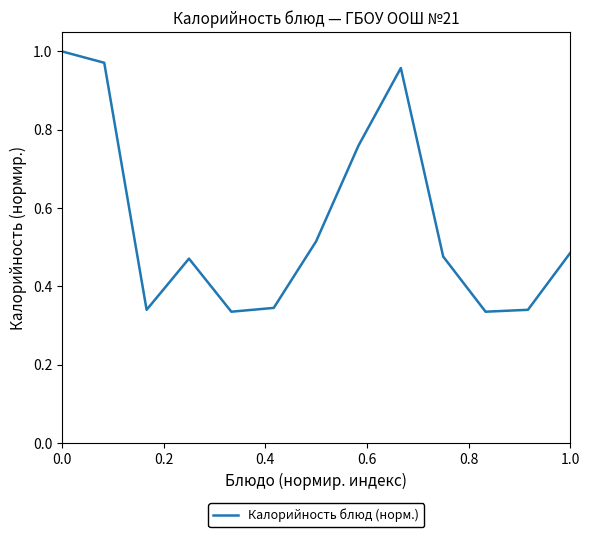

What is the difference between the maximum and minimum values?

0.7